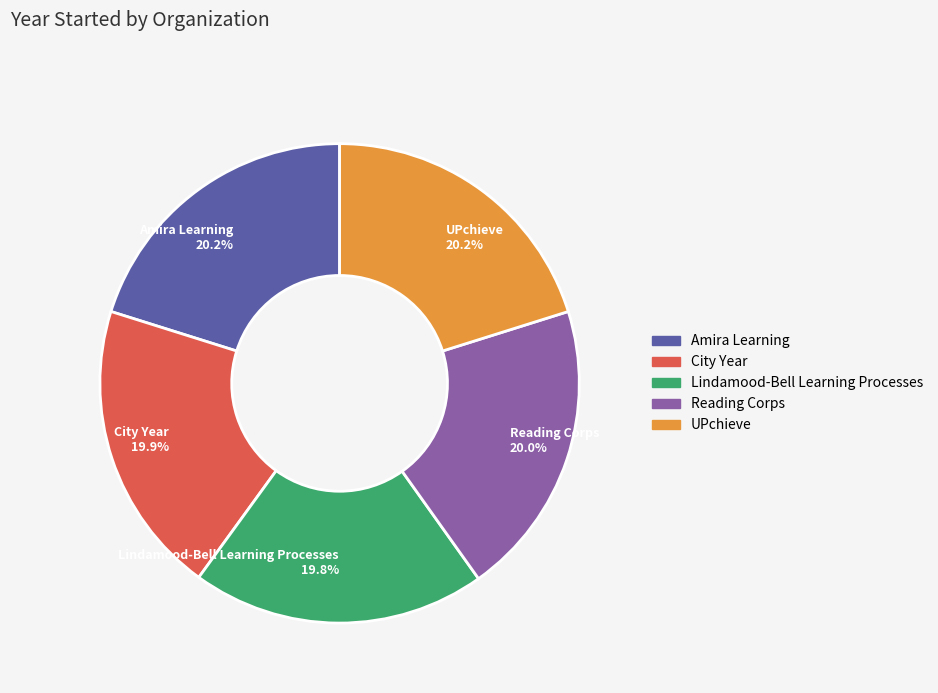

Approximately how many times larger is the value at Reading Corps compared to UPchieve?

1.0